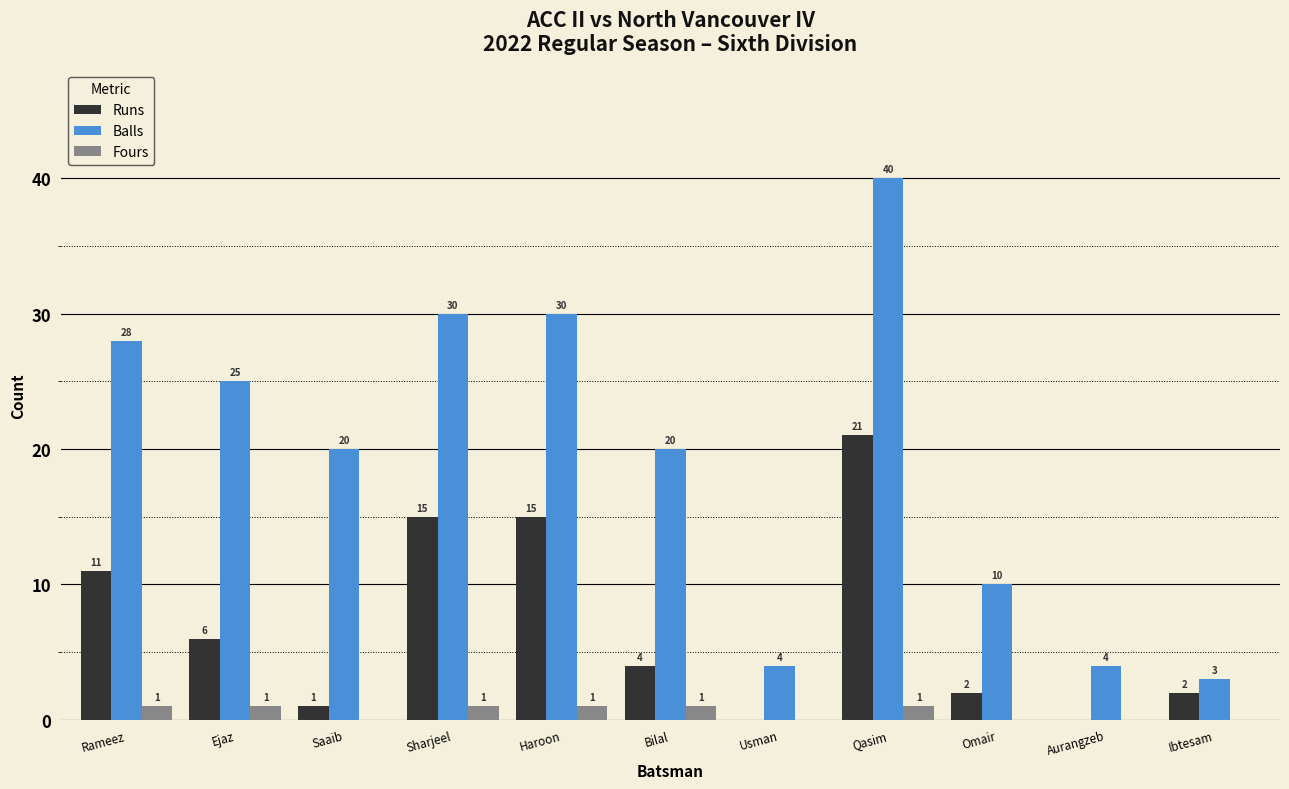

What are all the series names shown in the legend?

Runs, Balls, Fours